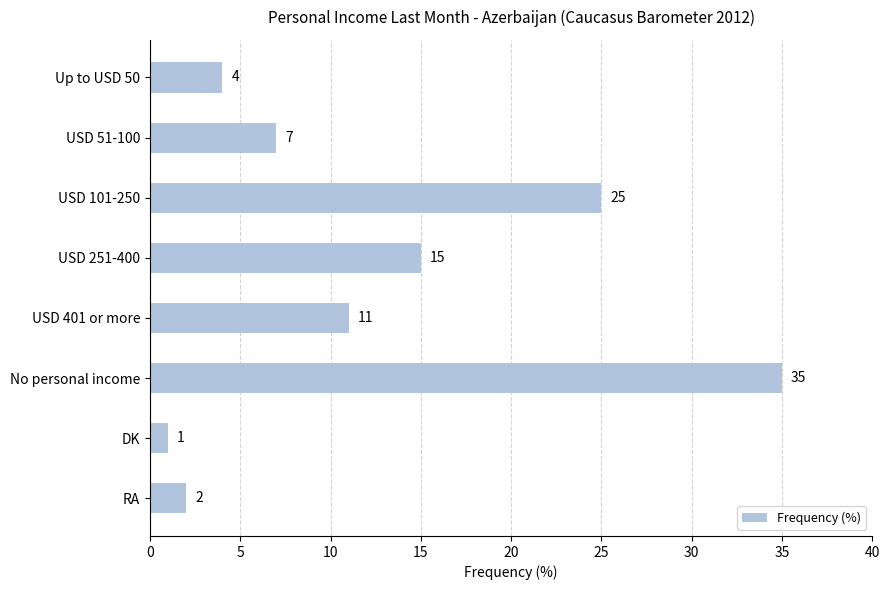

The value at Up to USD 50 is 2. True or false?

False